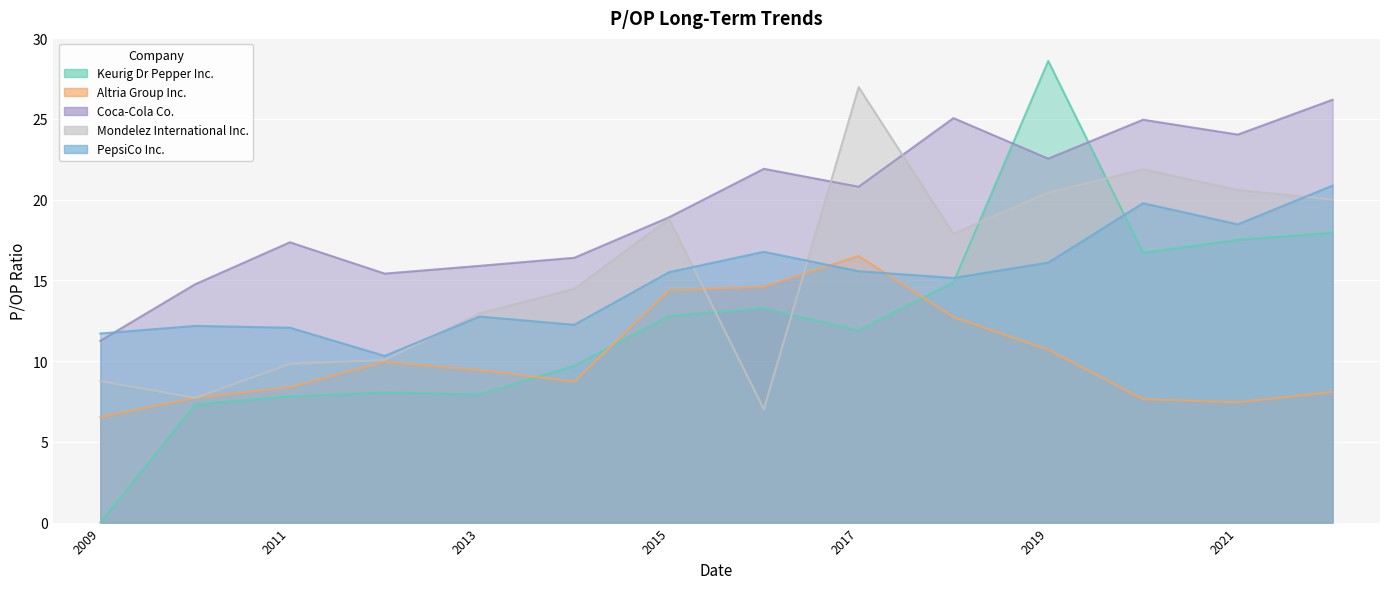

What is the difference between the second highest and minimum values in the Coca-Cola Co. series?

13.8